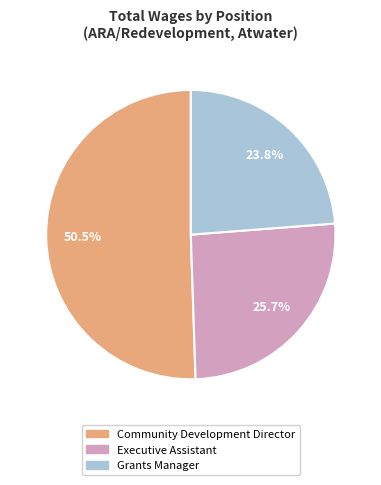

True or false: Executive Assistant accounts for 17% of the total.

False